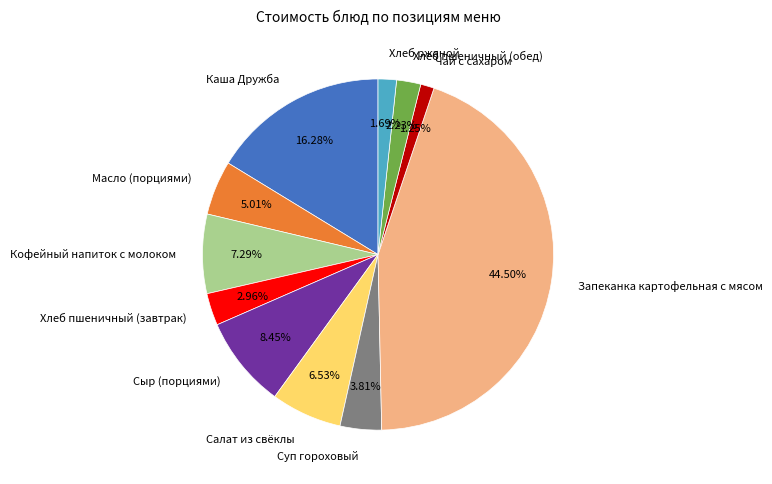

True or false: Салат из свёклы accounts for 1% of the total.

False